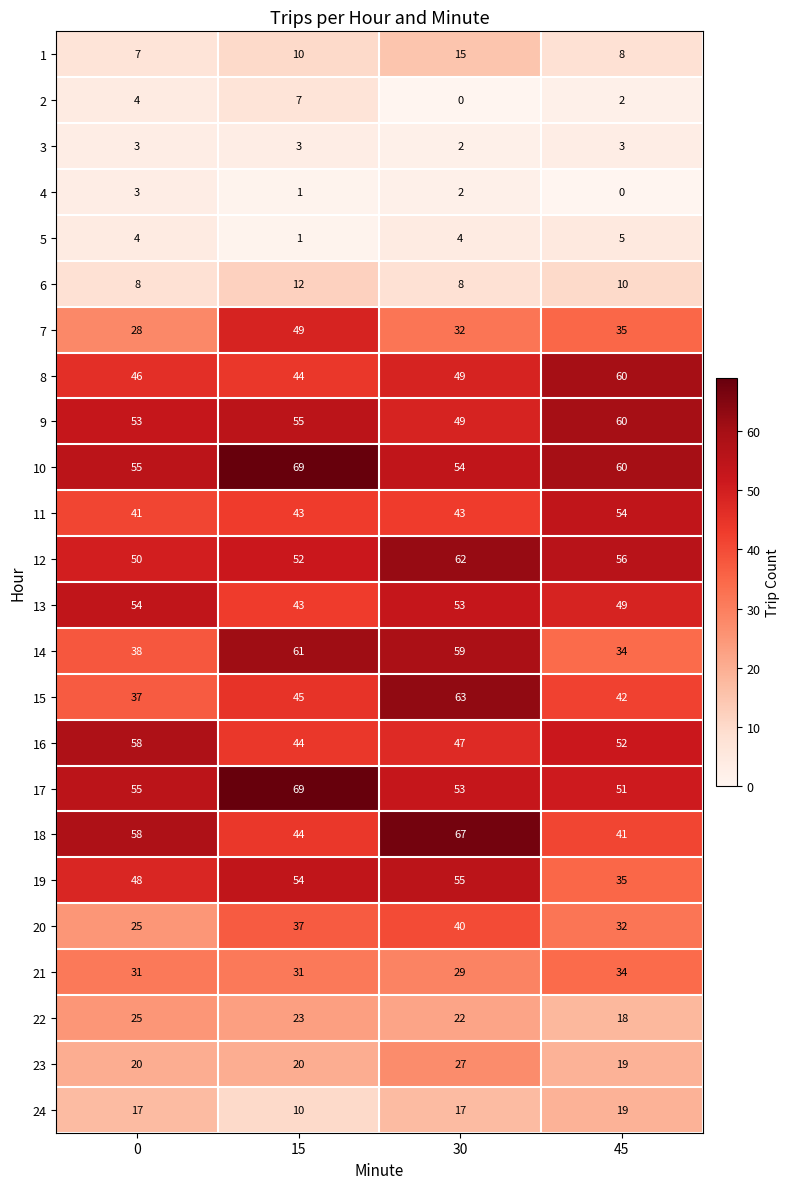

What is the maximum value shown in the chart?

69